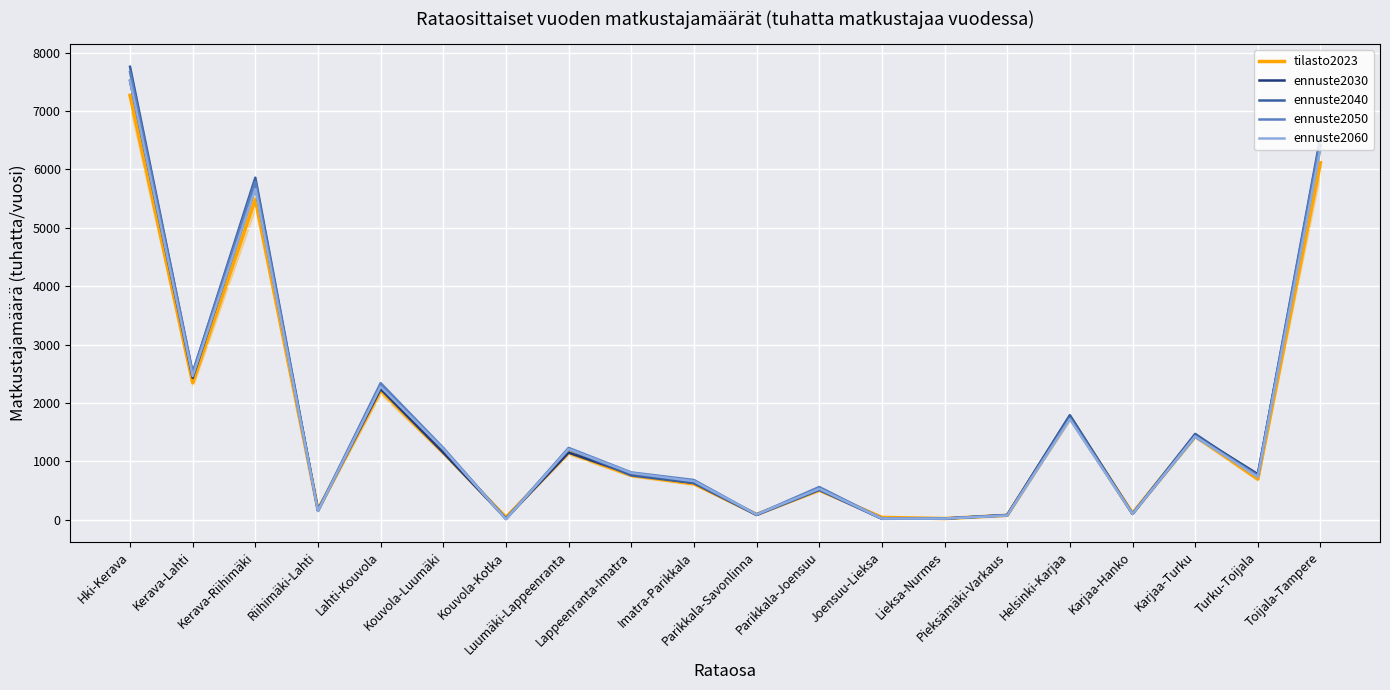

At Helsinki-Karjaa, list the series in order from smallest to largest.

ennuste2060, ennuste2050, tilasto2023, ennuste2030, ennuste2040